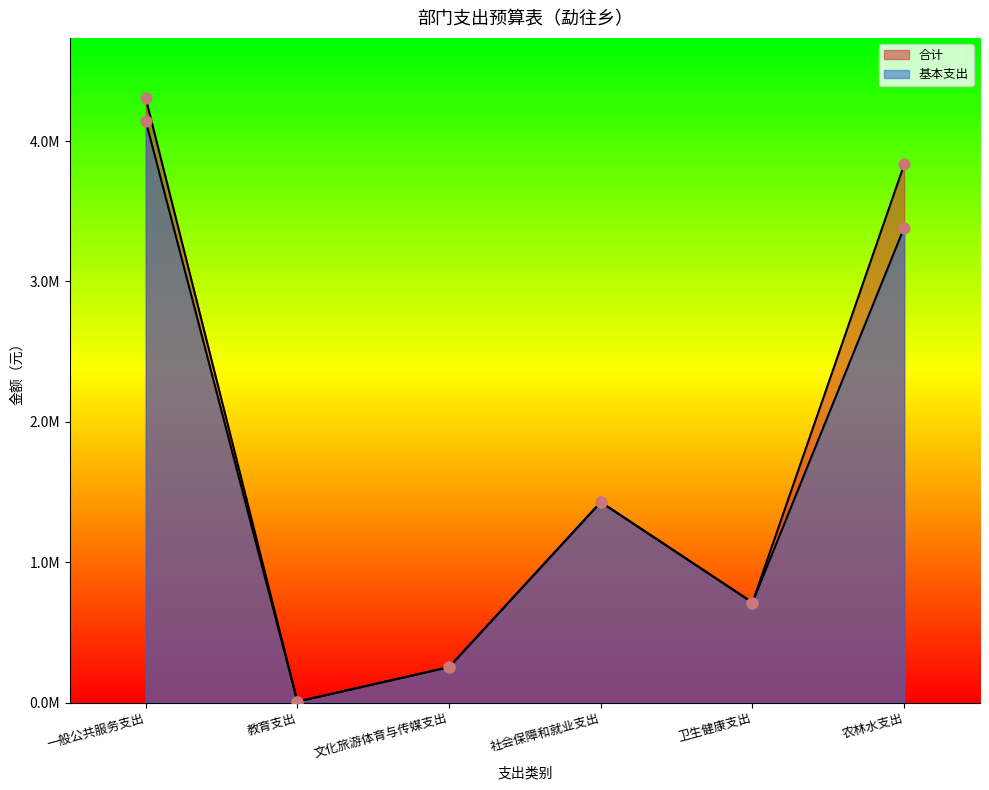

At which category is the sum across all series the highest?

一般公共服务支出